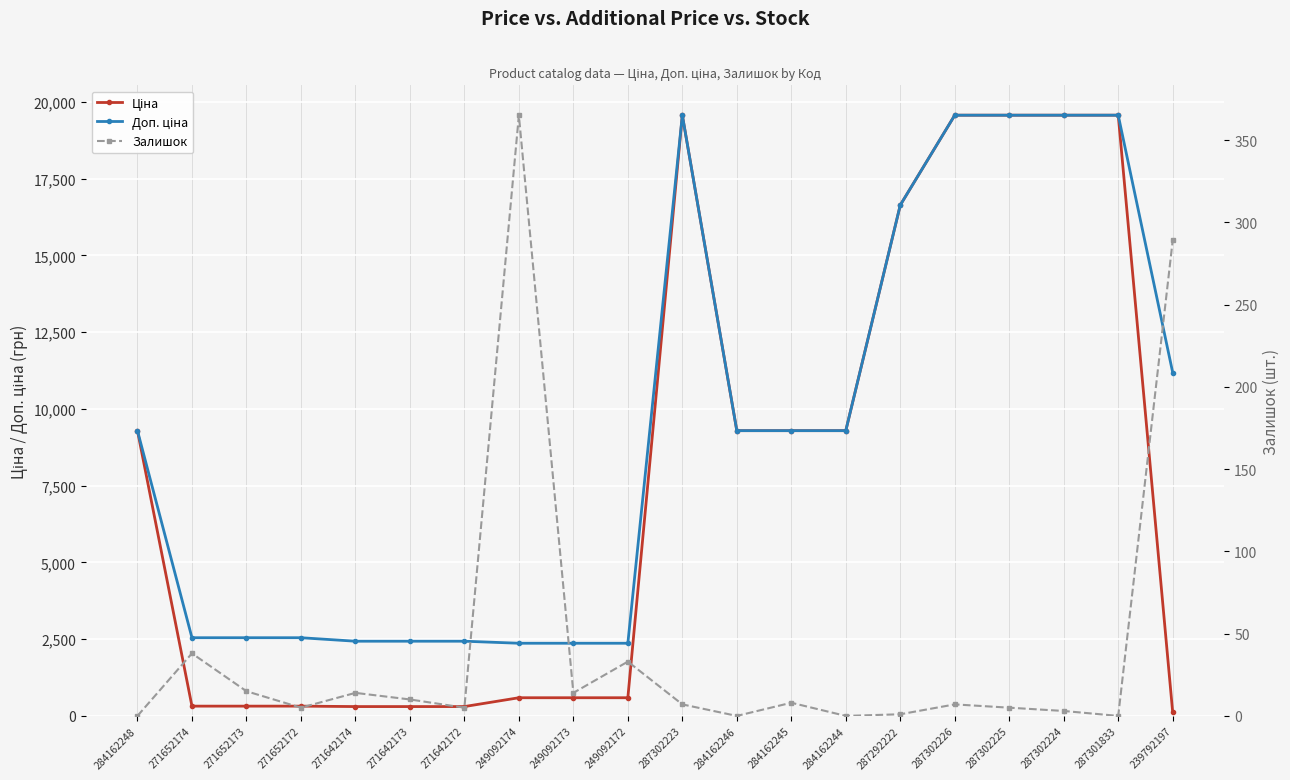

What is the spread (max minus min) of values at 249092172?

2333.5